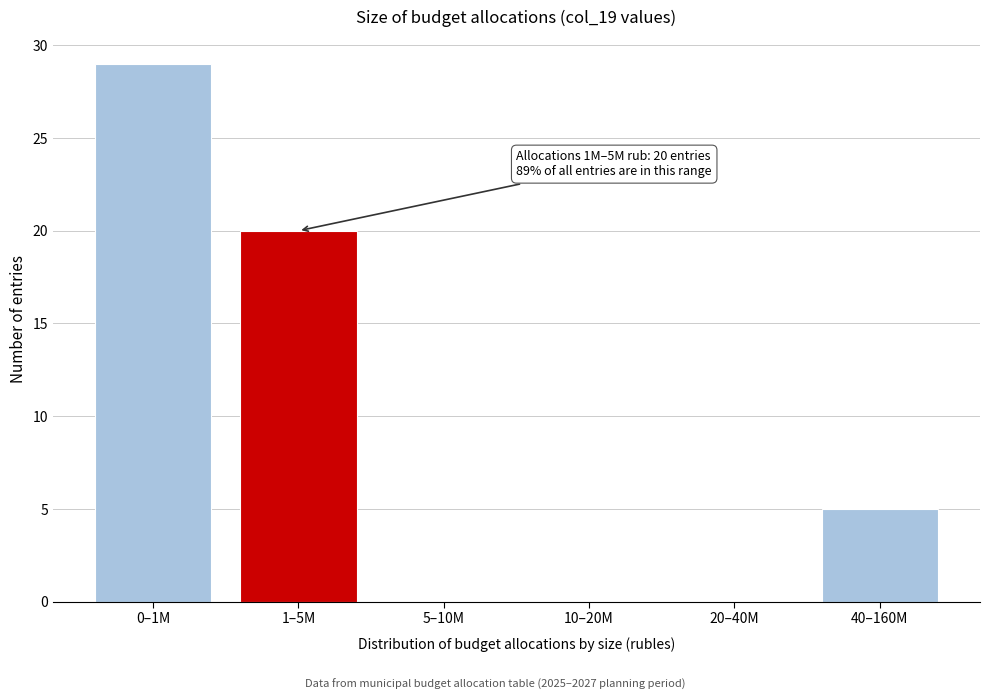

Reading left to right, list all the values displayed in this chart.

0–1M=29	1–5M=20	5–10M=0	10–20M=0	20–40M=0	40–160M=5